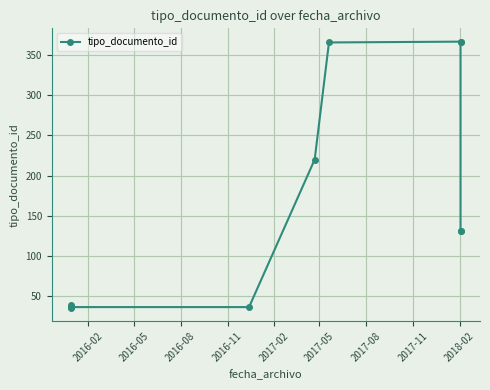

What is the maximum value shown in the chart?

367